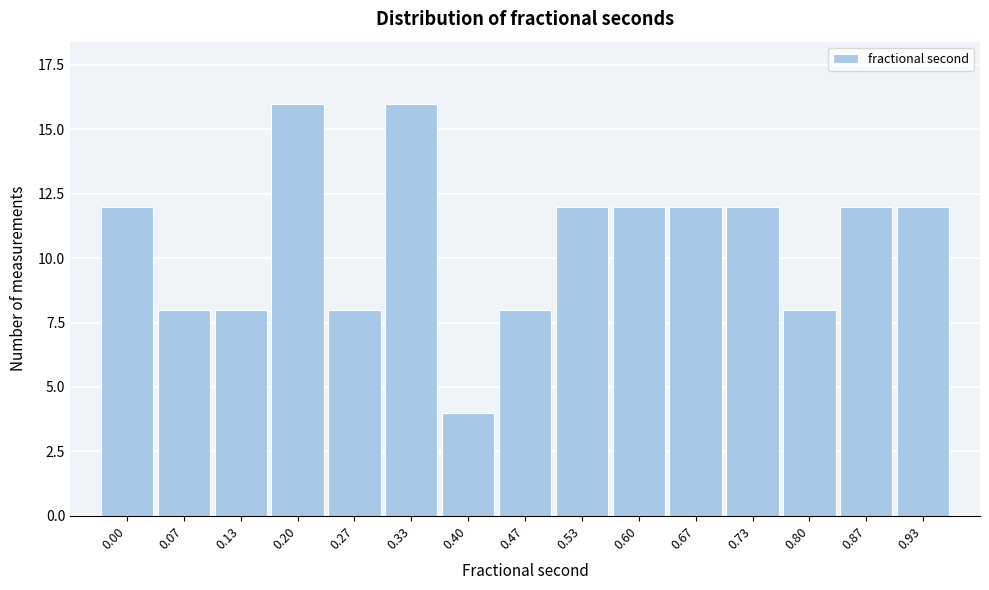

Reading left to right, what are all the values shown in this chart?

12	8	8	16	8	16	4	8	12	12	12	12	8	12	12